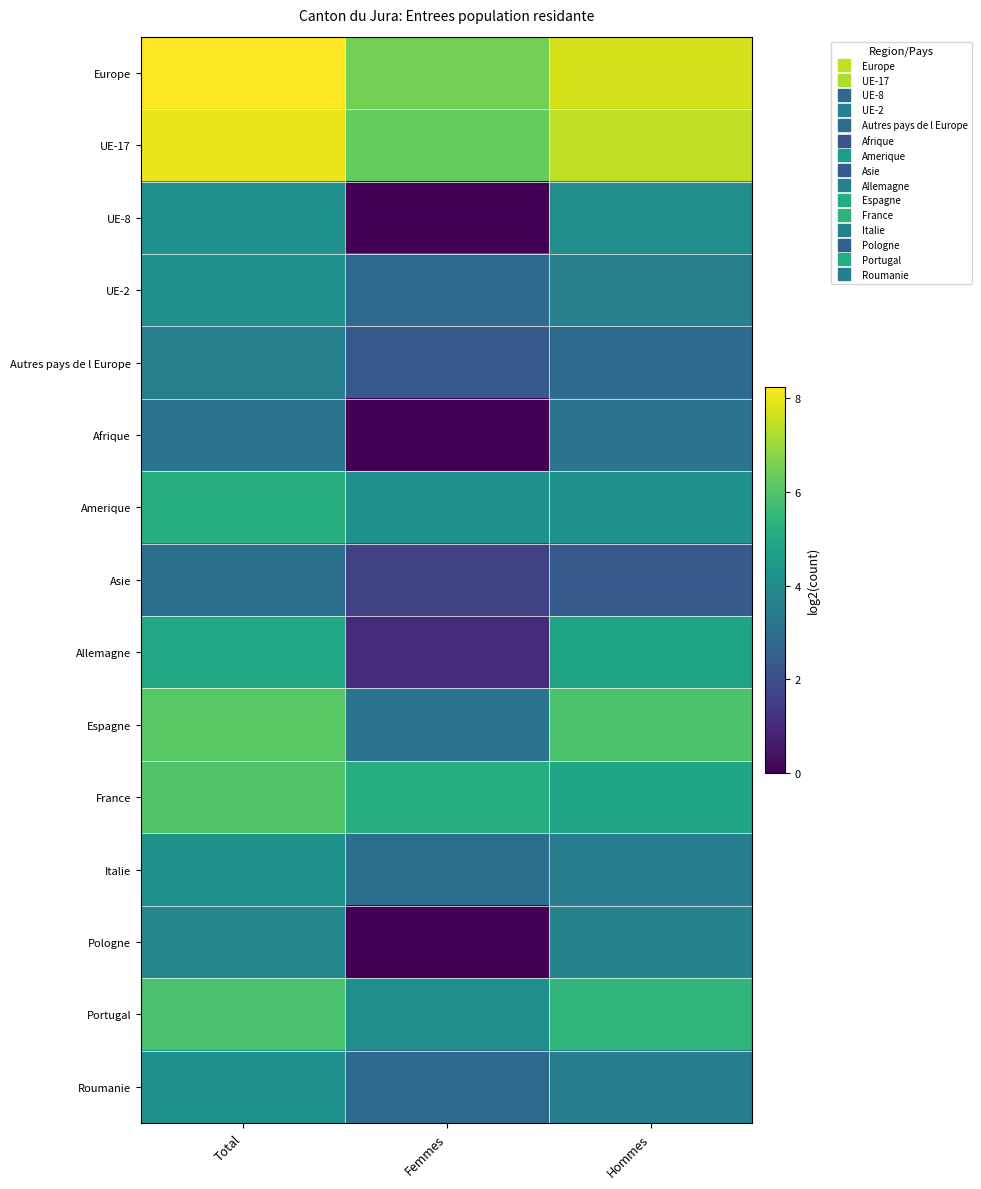

Rank the series by their maximum value, from highest to lowest.

Europe, UE-17, Espagne, France, Portugal, Amerique, Allemagne, UE-2, Italie, UE-8, Roumanie, Pologne, Autres pays de l Europe, Afrique, Asie